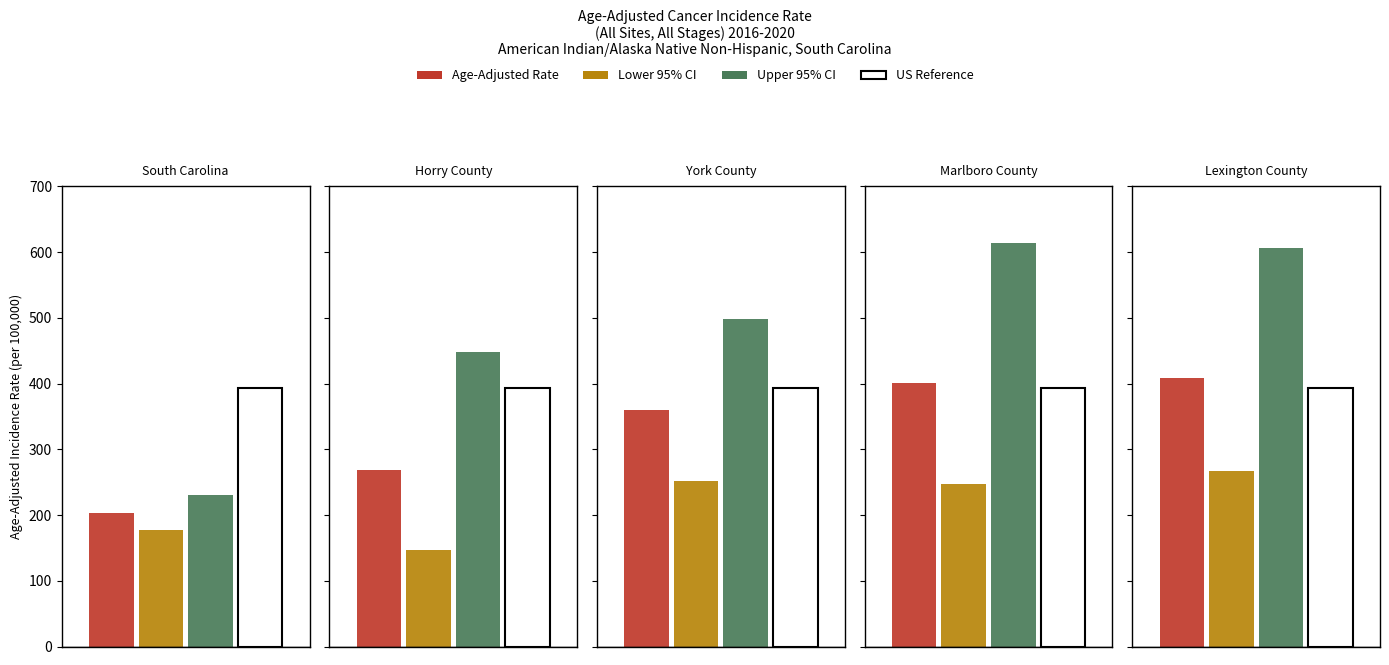

Reading left to right, transcribe all the data shown in this chart.

Age-Adjusted Rate: South Carolina=202.8	Horry County=268.9	York County=359.2	Marlboro County=400.3	Lexington County=408.4
Lower 95% CI: South Carolina=177.3	Horry County=147.1	York County=251.2	Marlboro County=247.3	Lexington County=267.5
Upper 95% CI: South Carolina=231.2	Horry County=448.0	York County=498.7	Marlboro County=614.1	Lexington County=606.0
US Reference: South Carolina=392.6	Horry County=392.6	York County=392.6	Marlboro County=392.6	Lexington County=392.6